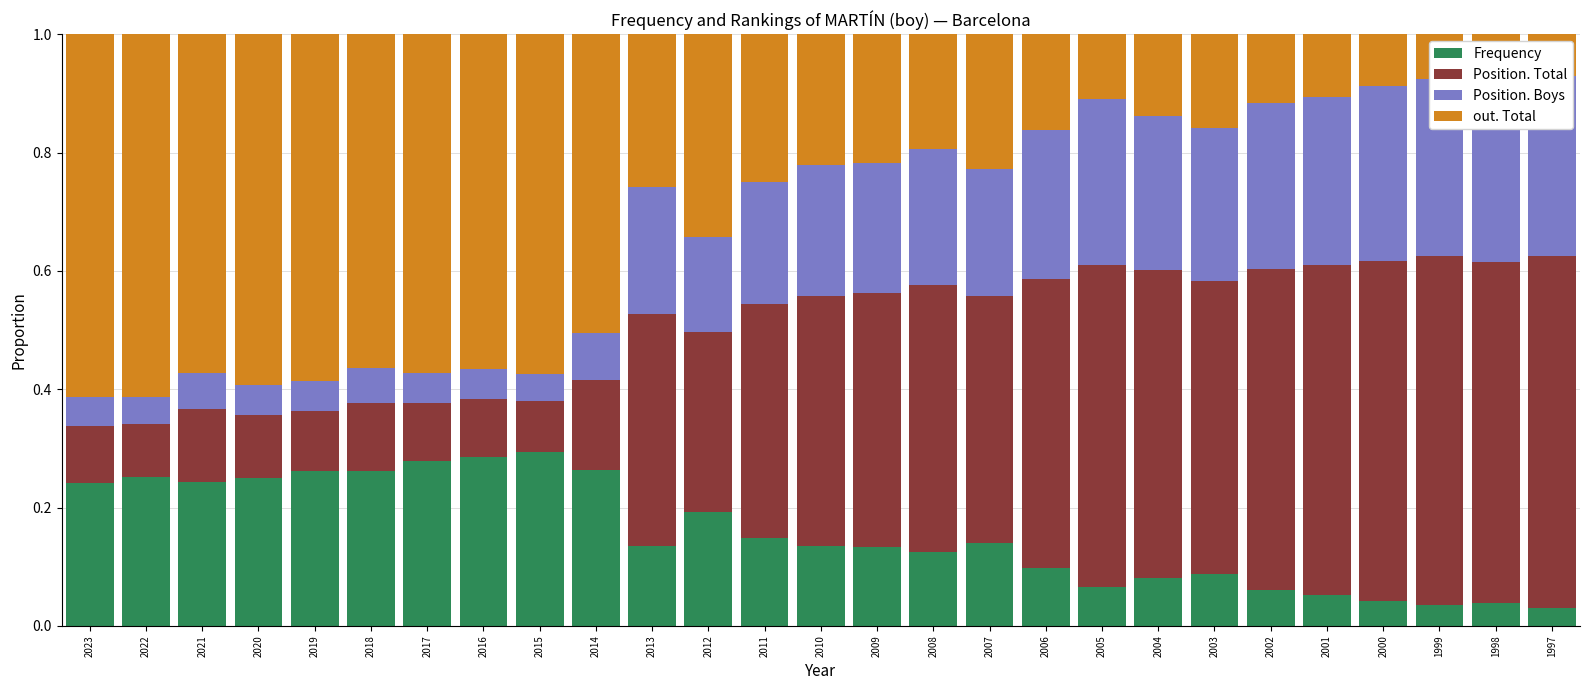

Reading left to right, list all the values displayed in this chart.

Frequency: 2023=0.2	2022=0.3	2021=0.2	2020=0.3	2019=0.3	2018=0.3	2017=0.3	2016=0.3	2015=0.3	2014=0.3	2013=0.1	2012=0.2	2011=0.1	2010=0.1	2009=0.1	2008=0.1	2007=0.1	2006=0.1	2005=0.1	2004=0.1	2003=0.1	2002=0.1	2001=0.1	2000=0.0	1999=0.0	1998=0.0	1997=0.0
Position. Total: 2023=0.1	2022=0.1	2021=0.1	2020=0.1	2019=0.1	2018=0.1	2017=0.1	2016=0.1	2015=0.1	2014=0.2	2013=0.4	2012=0.3	2011=0.4	2010=0.4	2009=0.4	2008=0.5	2007=0.4	2006=0.5	2005=0.5	2004=0.5	2003=0.5	2002=0.5	2001=0.6	2000=0.6	1999=0.6	1998=0.6	1997=0.6
Position. Boys: 2023=0.0	2022=0.0	2021=0.1	2020=0.1	2019=0.1	2018=0.1	2017=0.0	2016=0.1	2015=0.0	2014=0.1	2013=0.2	2012=0.2	2011=0.2	2010=0.2	2009=0.2	2008=0.2	2007=0.2	2006=0.3	2005=0.3	2004=0.3	2003=0.3	2002=0.3	2001=0.3	2000=0.3	1999=0.3	1998=0.3	1997=0.3
out. Total: 2023=0.6	2022=0.6	2021=0.6	2020=0.6	2019=0.6	2018=0.6	2017=0.6	2016=0.6	2015=0.6	2014=0.5	2013=0.3	2012=0.3	2011=0.2	2010=0.2	2009=0.2	2008=0.2	2007=0.2	2006=0.2	2005=0.1	2004=0.1	2003=0.2	2002=0.1	2001=0.1	2000=0.1	1999=0.1	1998=0.1	1997=0.1